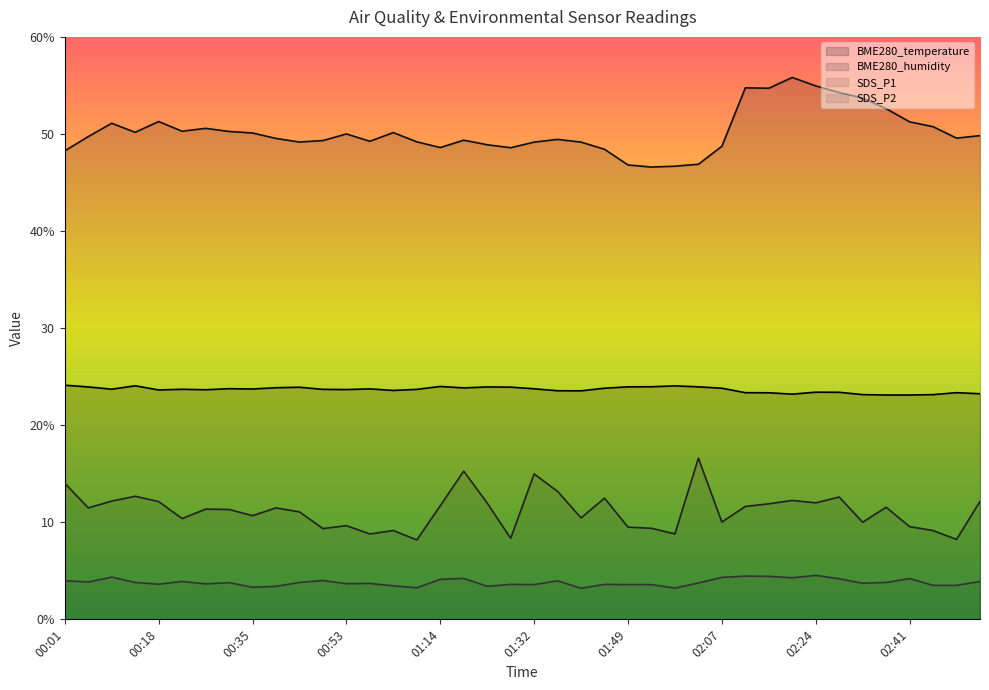

True or false: BME280_humidity has more than 2 points higher than both neighbors.

True